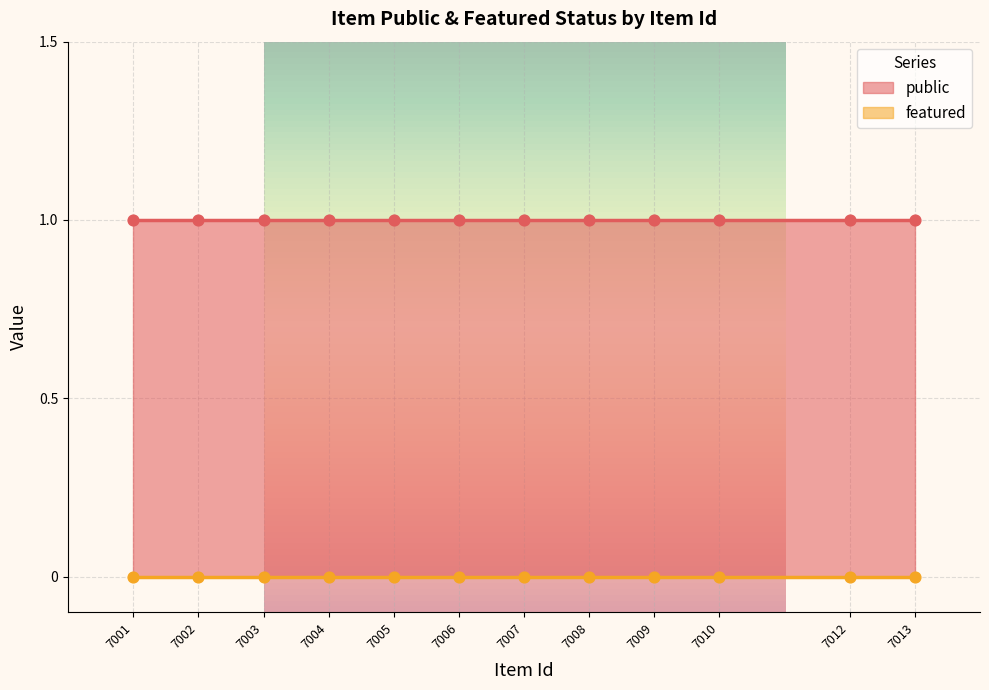

Which series has the largest Y range (max minus min)?

public